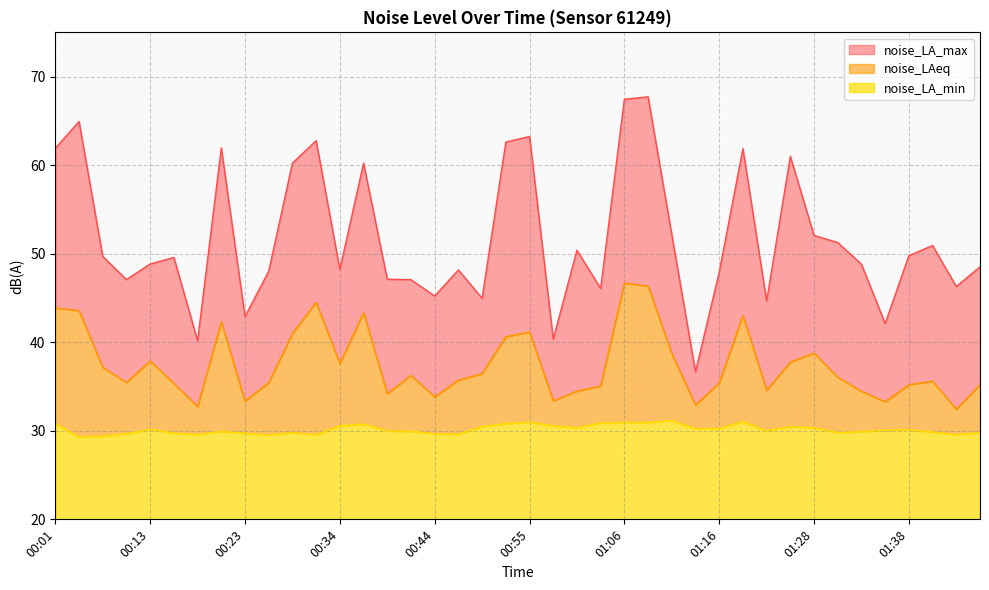

What is the sum of all noise_LAeq values?

1501.2